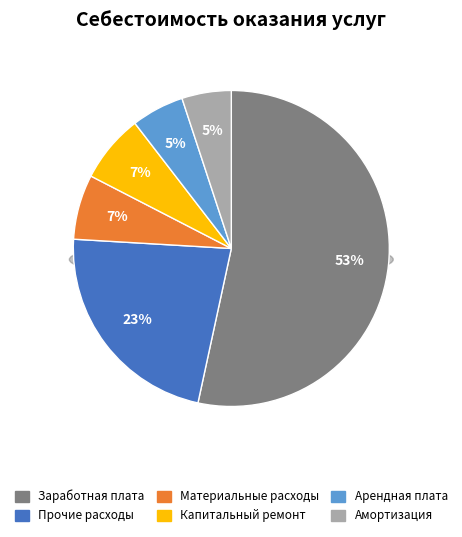

Is it true that Амортизация is 19% of the pie?

False